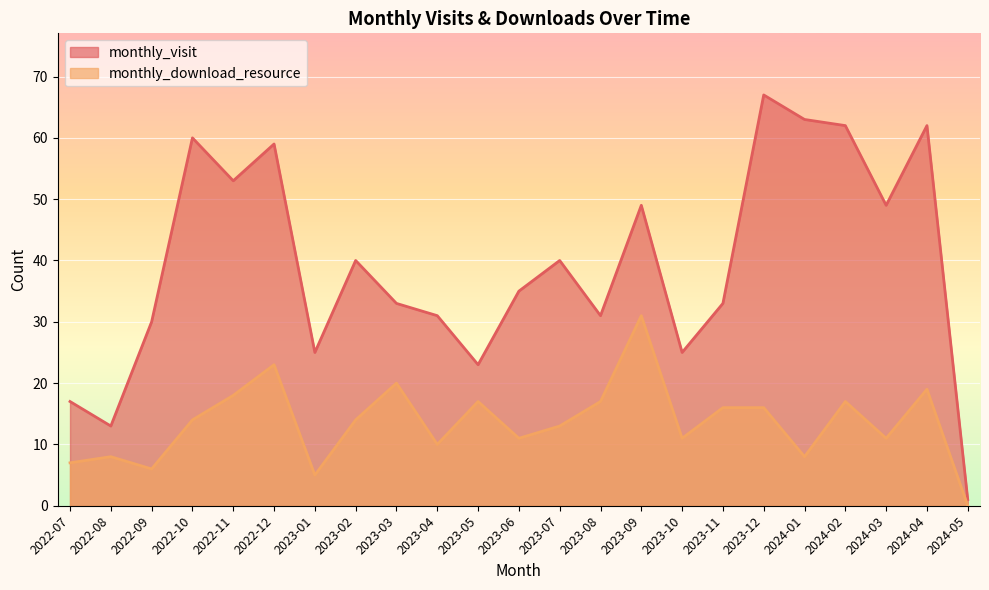

How many data points in monthly_visit are above 35?

11